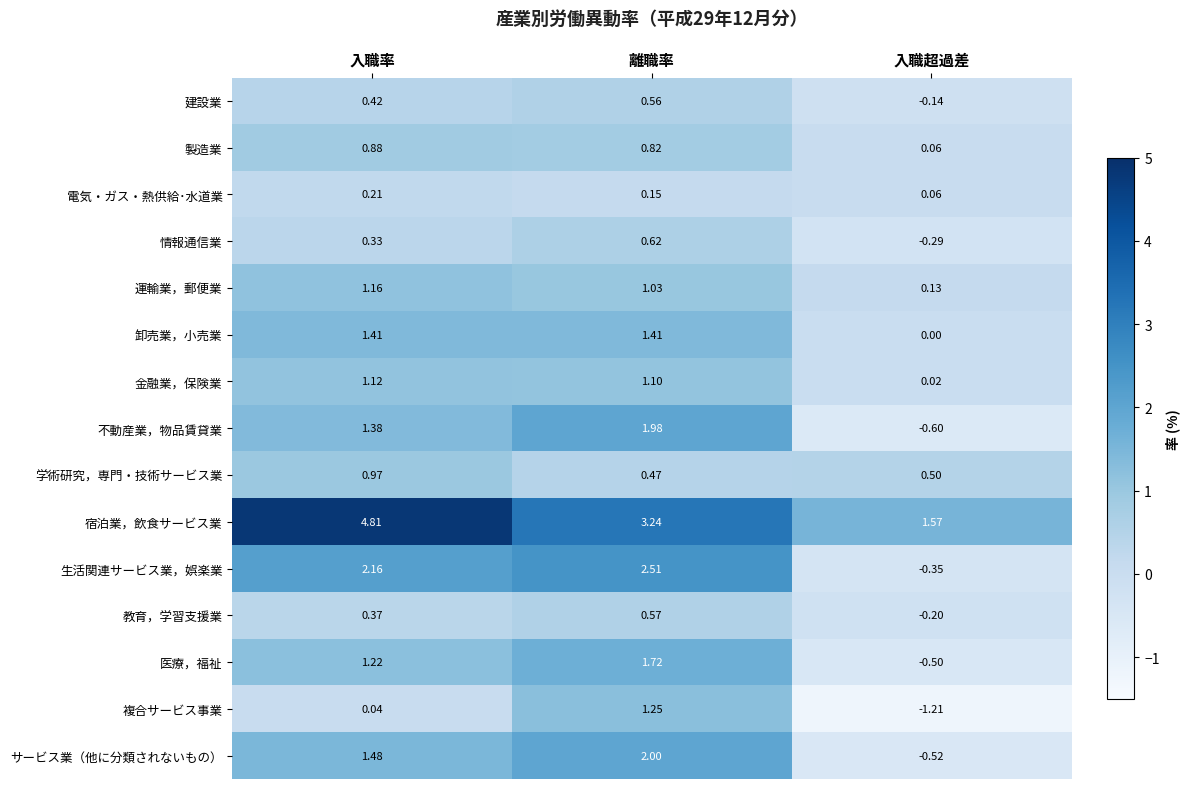

Which series has the largest range (max minus min)?

宿泊業，飲食サービス業